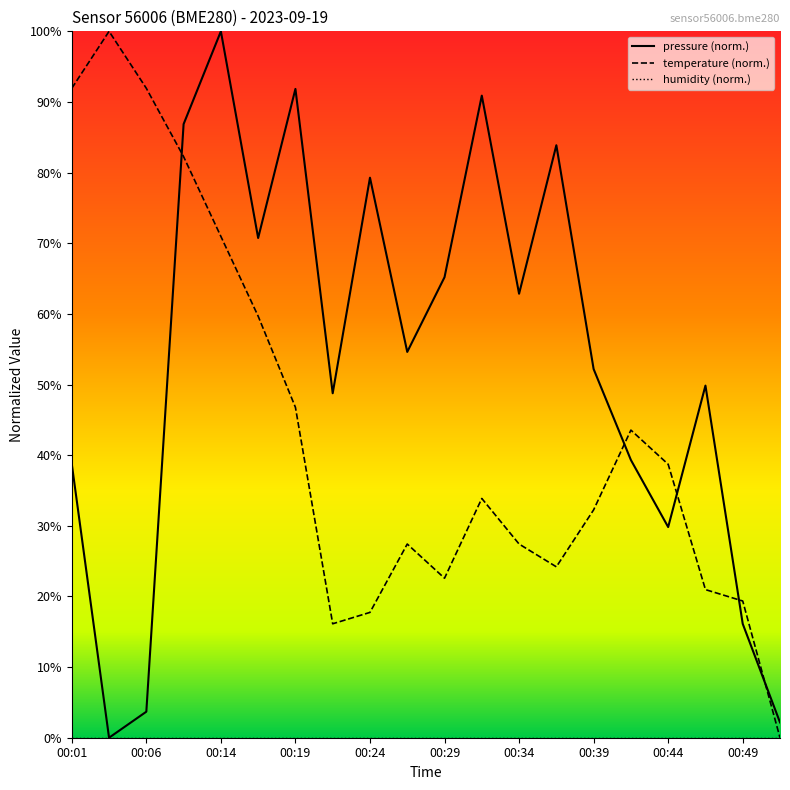

Which series changed the most between 00:29 and 00:34?

temperature